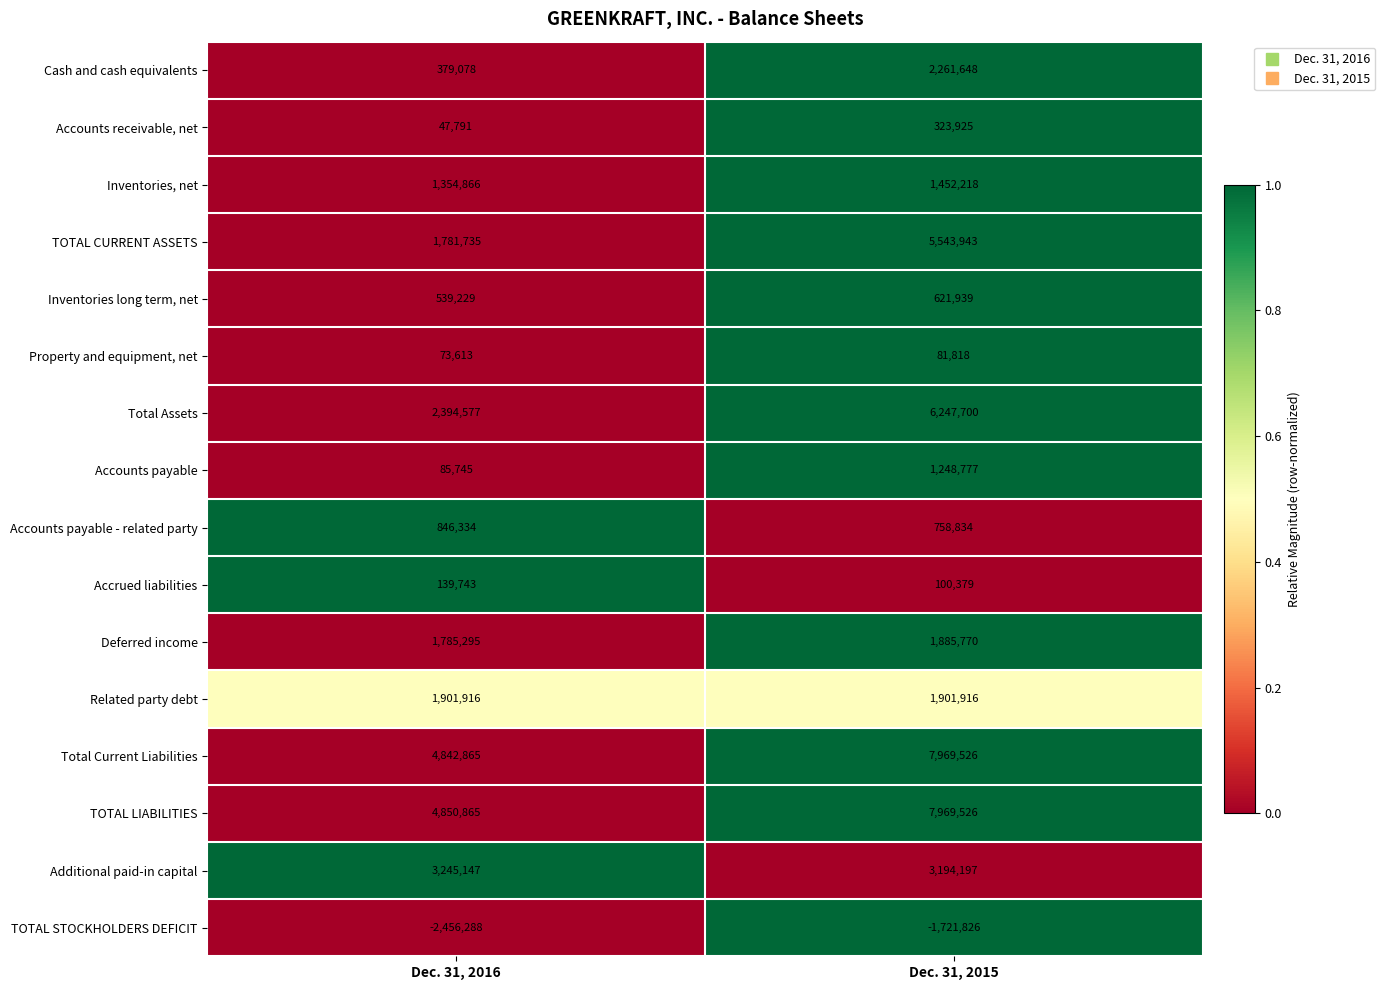

What is the sum of all Total Current Liabilities values?

12812391